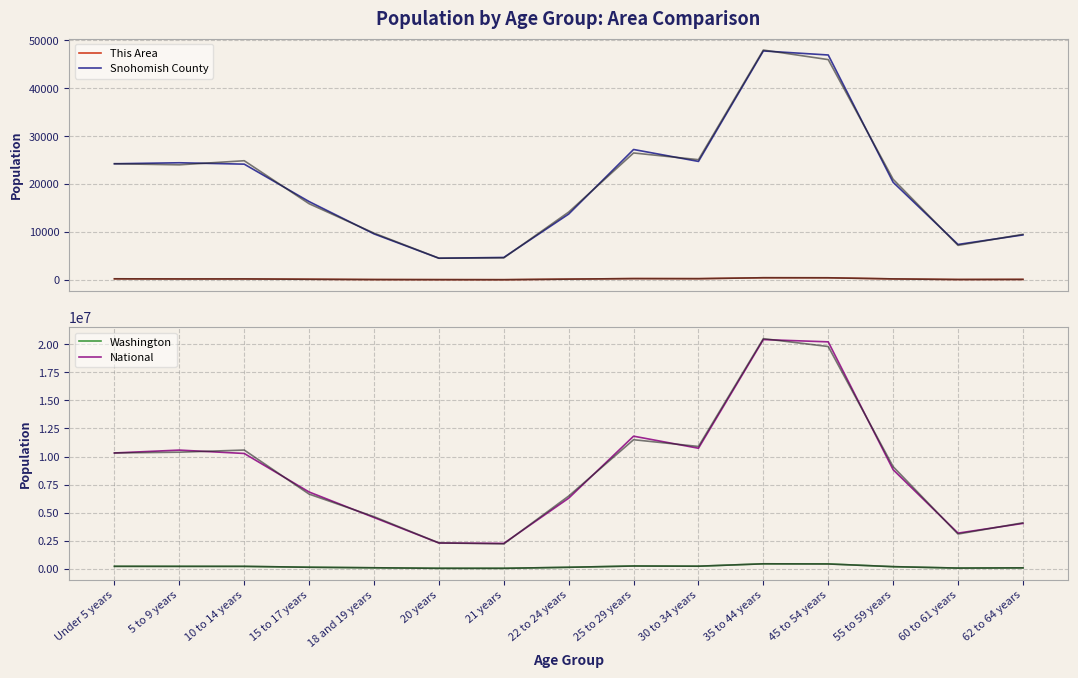

What is the minimum value for National?

2266569.6